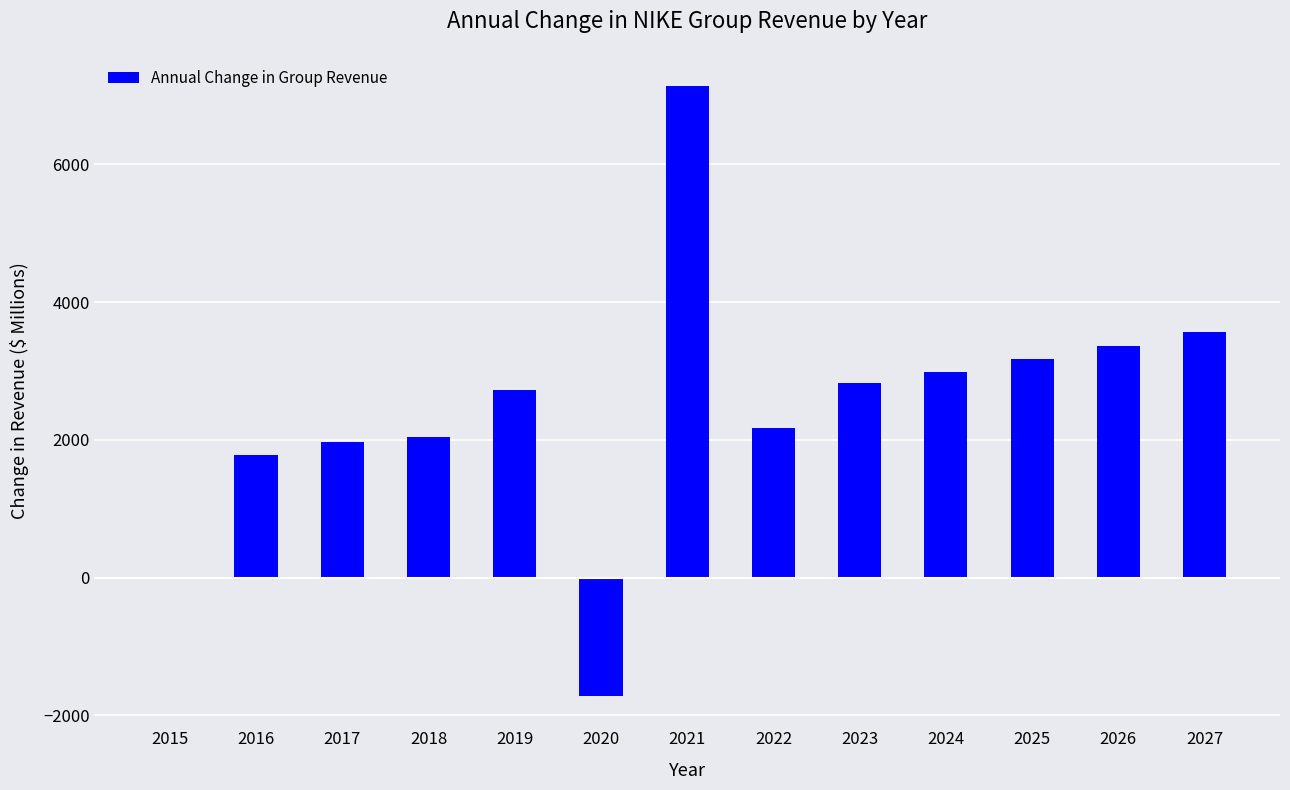

Which has a higher value, 2021 or 2022?

2021